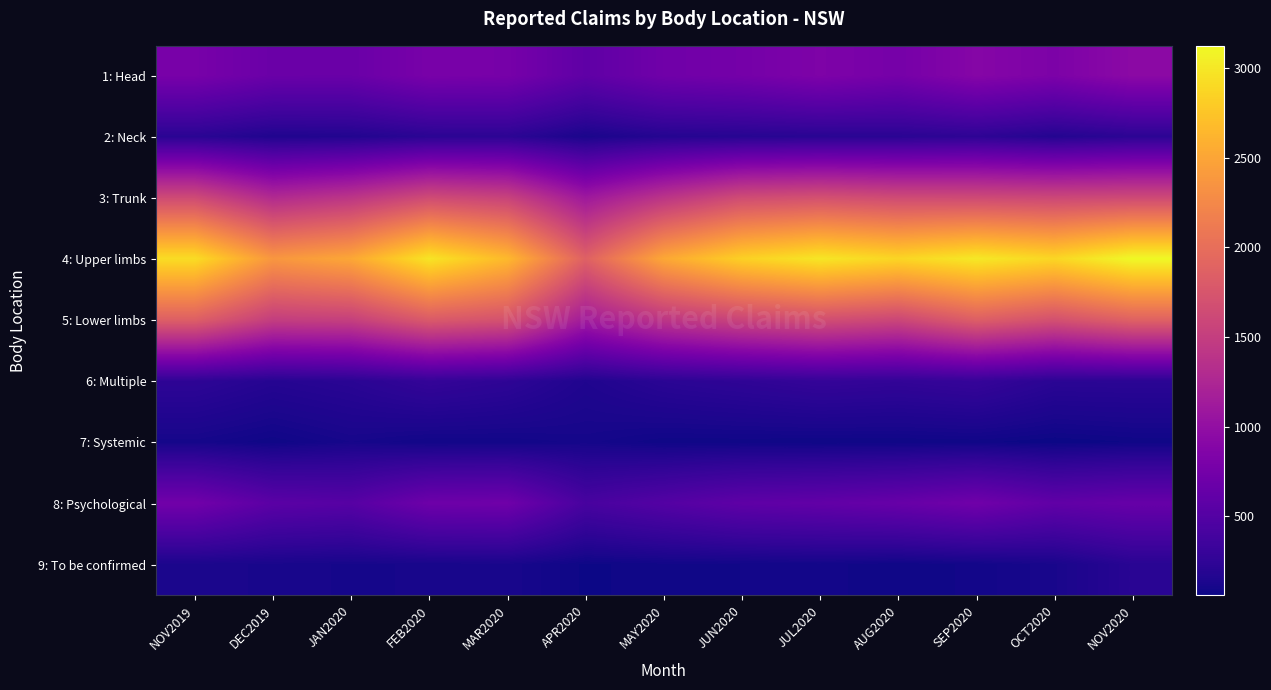

Which series has the largest total across all categories?

4: Upper limbs